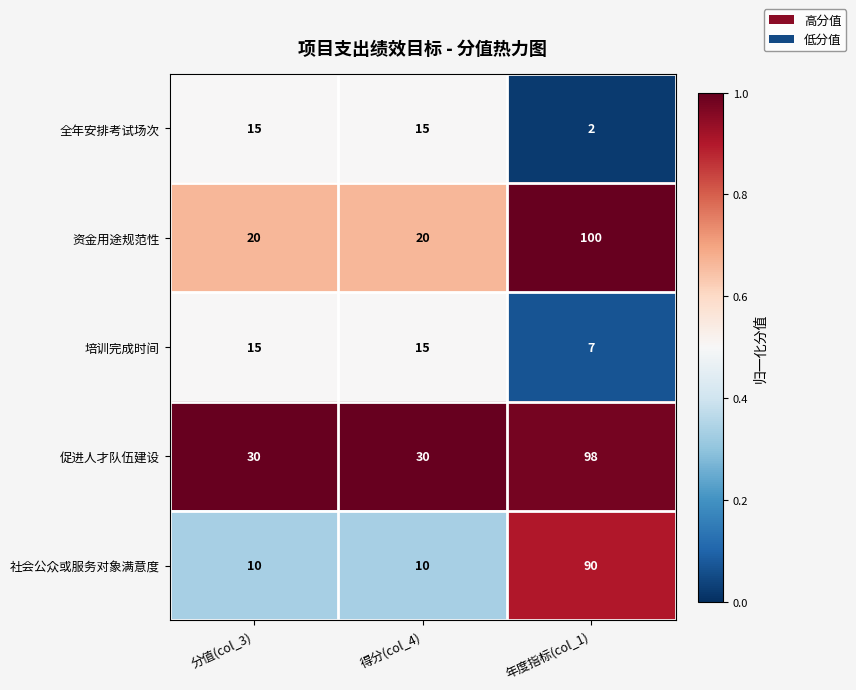

At which category does the chart reach its minimum across all series?

年度指标(col_1)